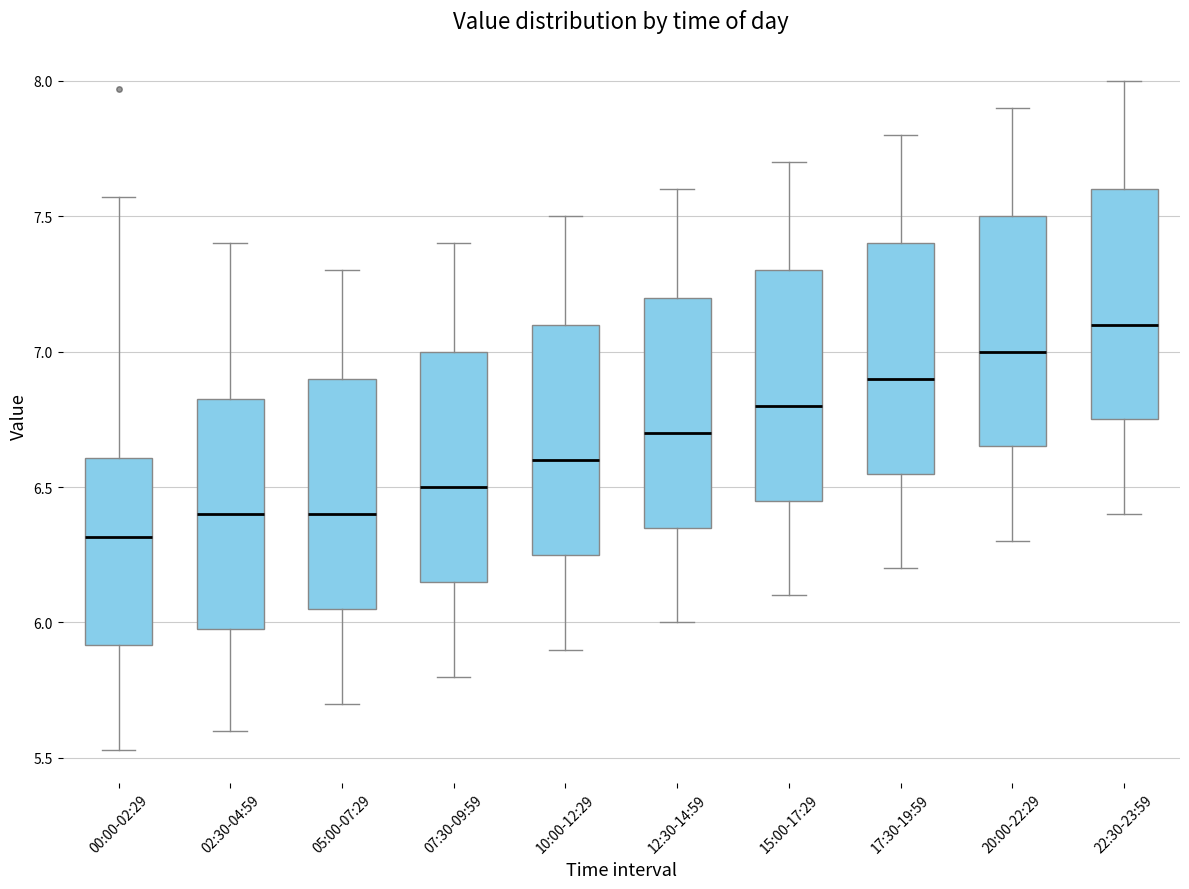

Reading left to right, read every box against the y-axis: the position of its median line, the range the box covers, and the ends of its whiskers. The values are not printed on the chart, so give them approximately, as read against the axis.

00:00-02:29: median 6.30, box 5.90 to 6.60, whiskers 5.55 to 7.55
02:30-04:59: median 6.40, box 6.00 to 6.85, whiskers 5.60 to 7.40
05:00-07:29: median 6.40, box 6.05 to 6.90, whiskers 5.70 to 7.30
07:30-09:59: median 6.50, box 6.15 to 7.00, whiskers 5.80 to 7.40
10:00-12:29: median 6.60, box 6.25 to 7.10, whiskers 5.90 to 7.50
12:30-14:59: median 6.70, box 6.35 to 7.20, whiskers 6.00 to 7.60
15:00-17:29: median 6.80, box 6.45 to 7.30, whiskers 6.10 to 7.70
17:30-19:59: median 6.90, box 6.55 to 7.40, whiskers 6.20 to 7.80
20:00-22:29: median 7.00, box 6.65 to 7.50, whiskers 6.30 to 7.90
22:30-23:59: median 7.10, box 6.75 to 7.60, whiskers 6.40 to 8.00